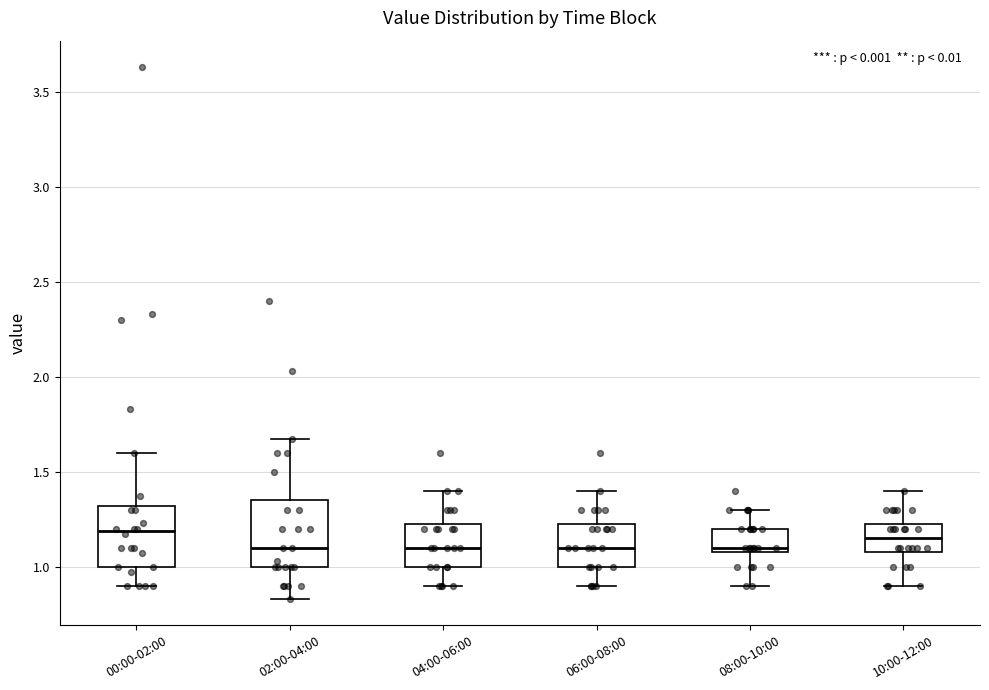

Reading left to right, read every box against the y-axis: the position of its median line, the range the box covers, and the ends of its whiskers. The values are not printed on the chart, so give them approximately, as read against the axis.

00:00-02:00: median 1.20, box 1.00 to 1.30, whiskers 0.90 to 1.60
02:00-04:00: median 1.10, box 1.00 to 1.35, whiskers 0.85 to 1.65
04:00-06:00: median 1.10, box 1.00 to 1.25, whiskers 0.90 to 1.40
06:00-08:00: median 1.10, box 1.00 to 1.25, whiskers 0.90 to 1.40
08:00-10:00: median 1.10 (just above the box's lower edge), box 1.10 to 1.20, whiskers 0.90 to 1.30
10:00-12:00: median 1.15, box 1.10 to 1.25, whiskers 0.90 to 1.40